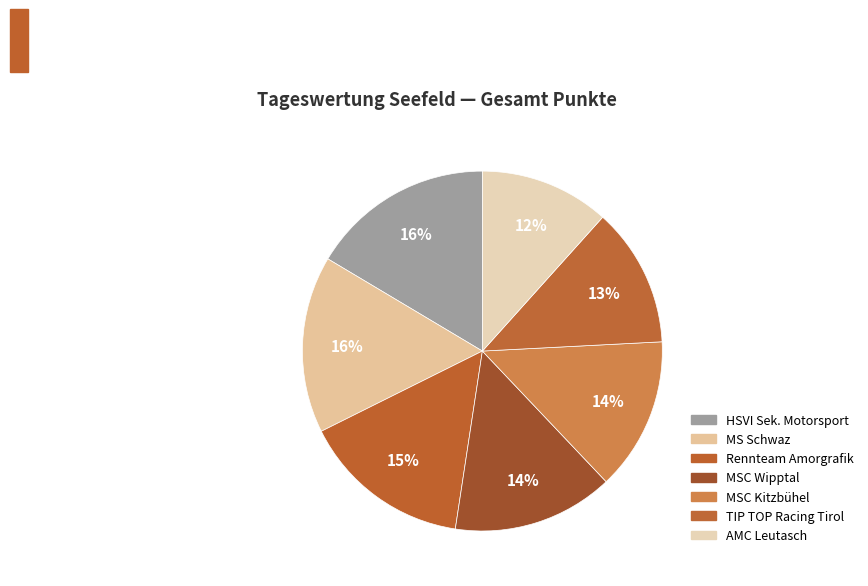

Rank the categories by value from highest to lowest.

HSVI Sek. Motorsport, MS Schwaz, Rennteam Amorgrafik, MSC Wipptal, MSC Kitzbühel, TIP TOP Racing Tirol, AMC Leutasch